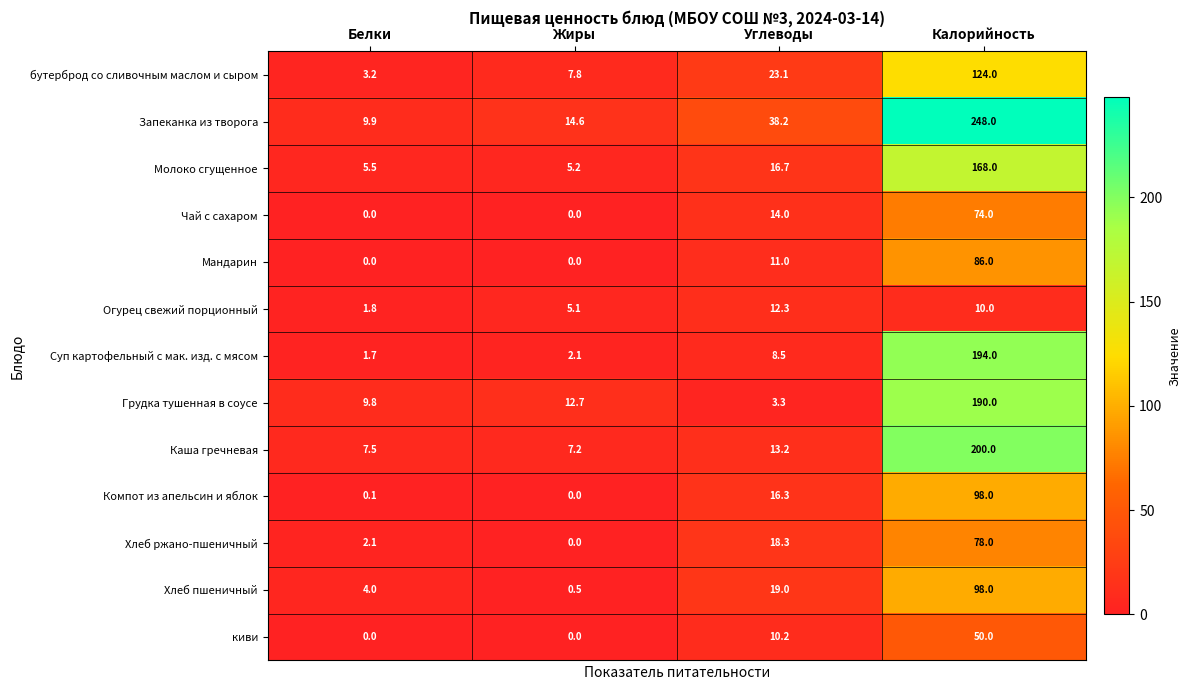

The value of Хлеб пшеничный at Углеводы is 19.0. True or false?

True